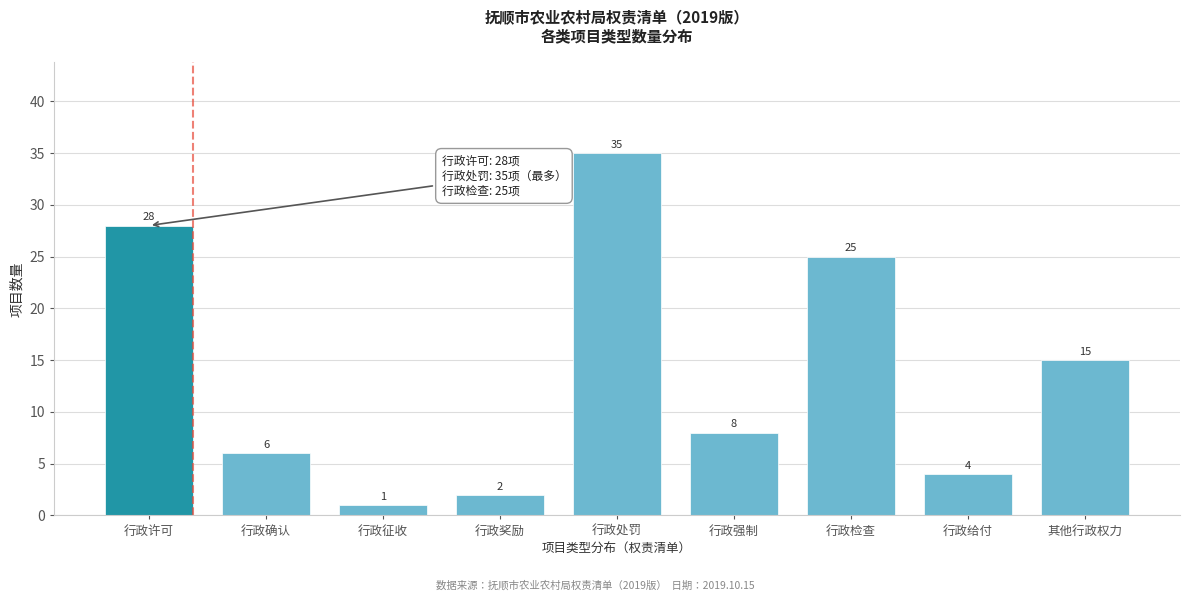

Reading right to left, transcribe all the data shown in this chart.

15	4	25	8	35	2	1	6	28